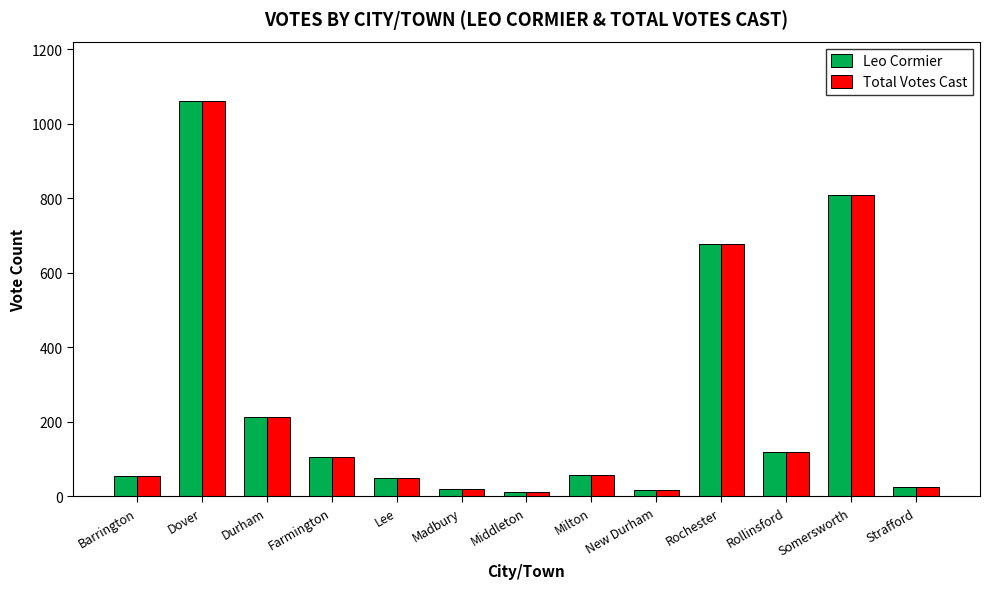

The Total Votes Cast series shows 20 at Madbury. True or false?

True